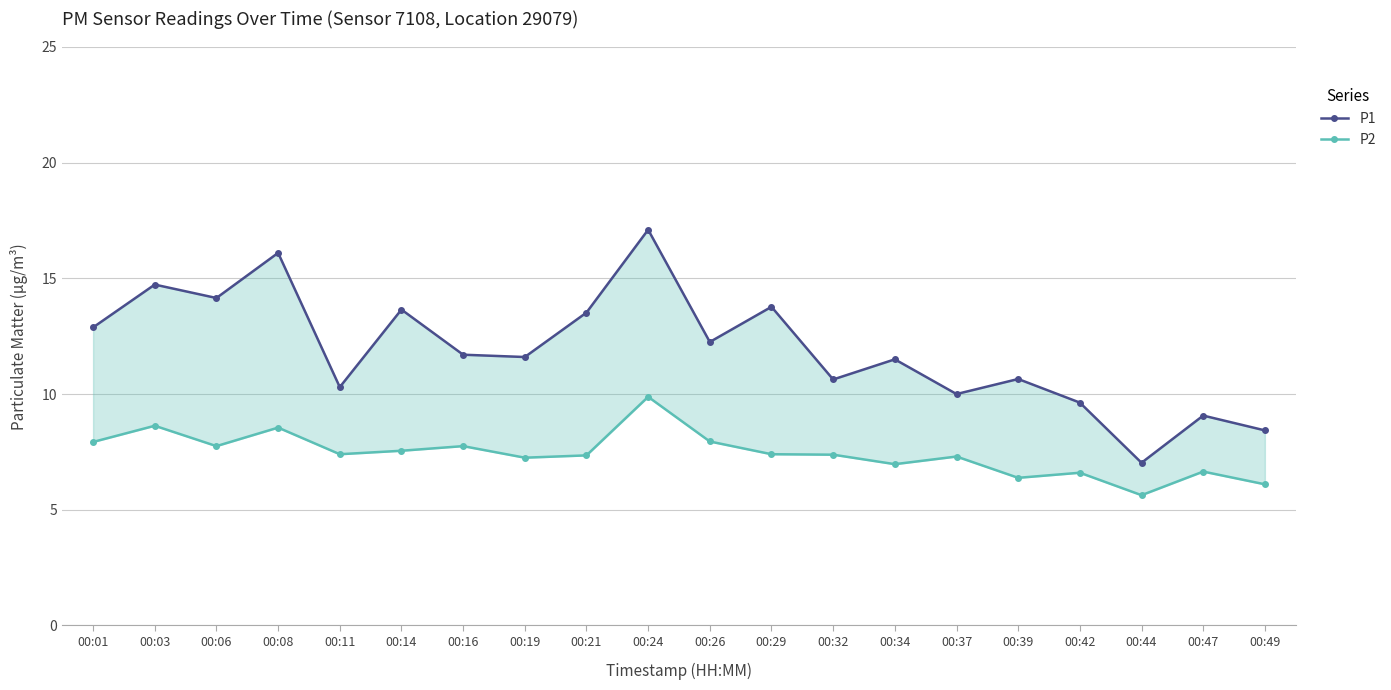

Count the number of categories in the chart.

20